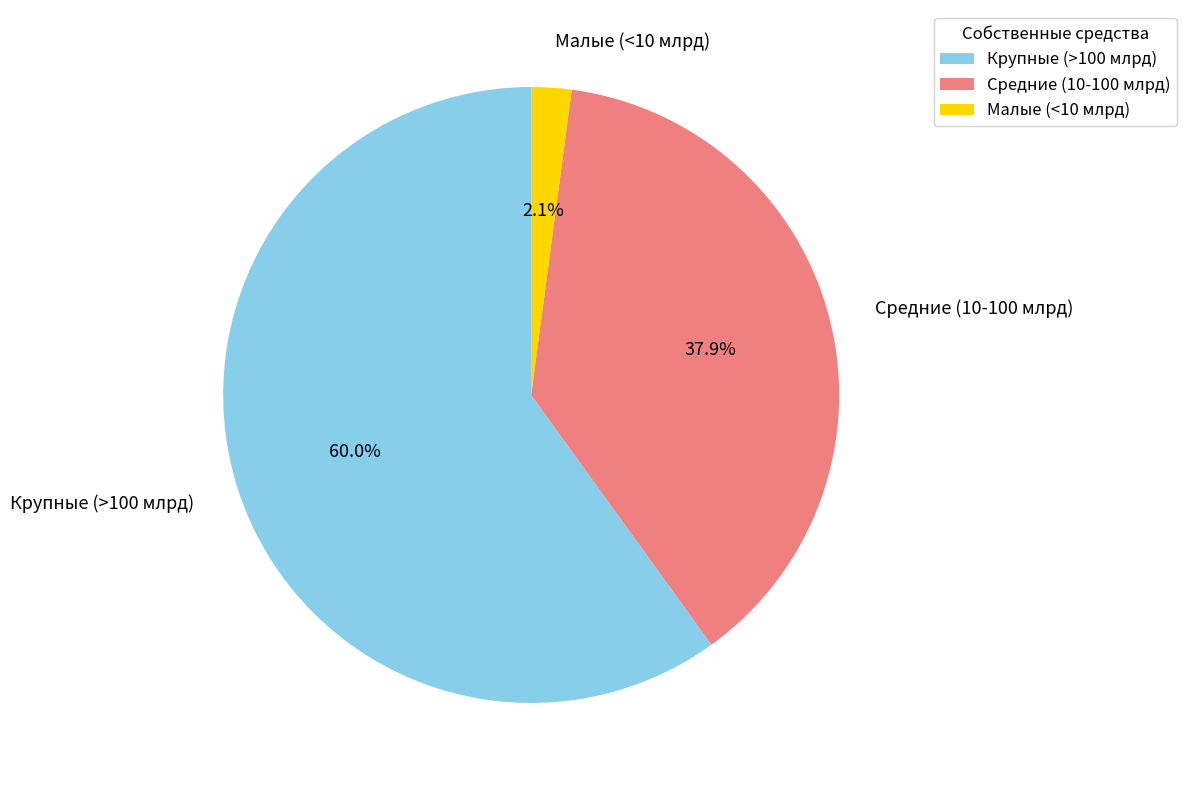

What is the majority slice?

Крупные (>100 млрд)